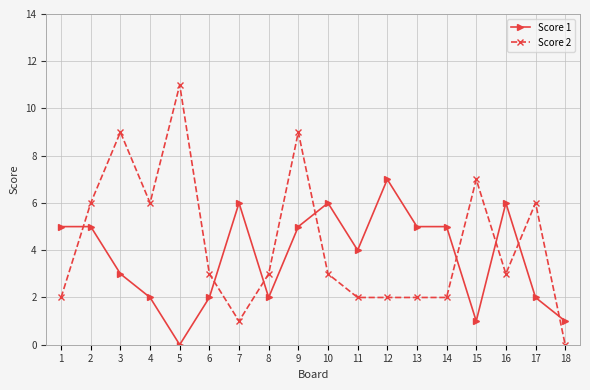

What is the difference between the highest and lowest values at 18?

1